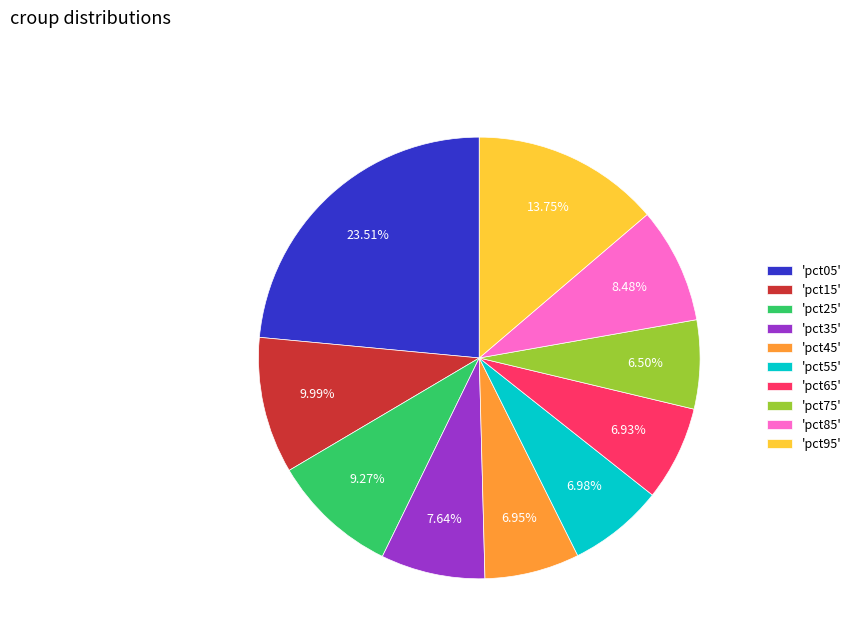

Does 'pct15' account for over 50% of the chart?

No